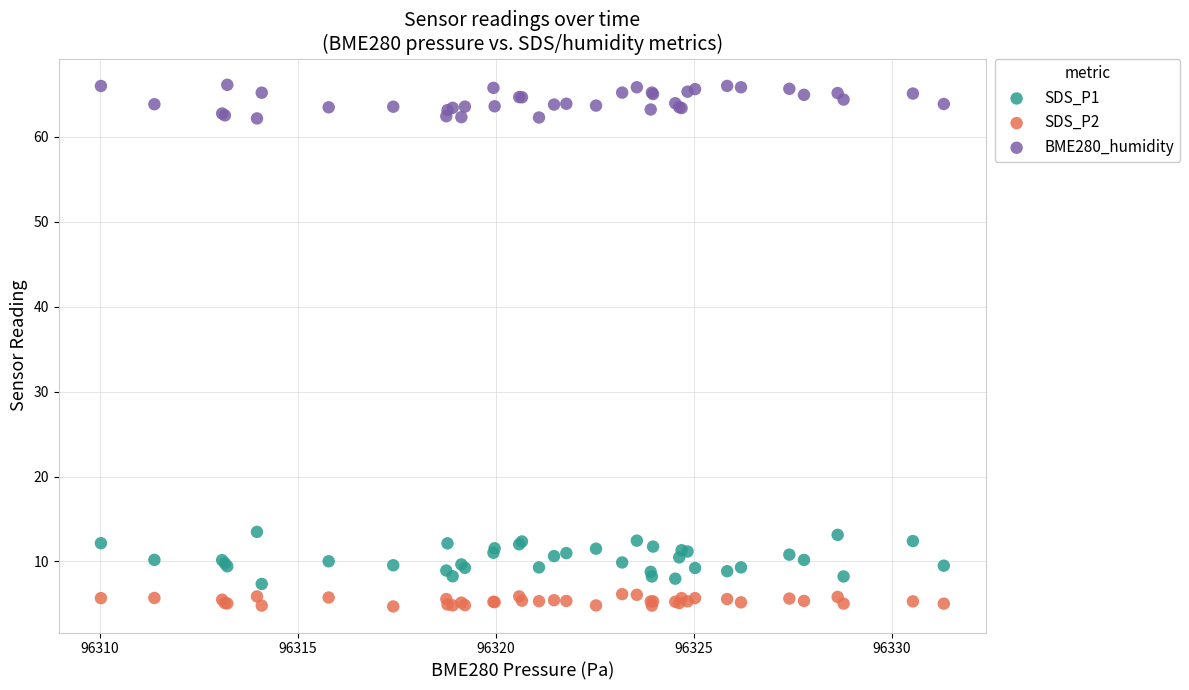

Which series reaches the maximum Y coordinate?

BME280_humidity